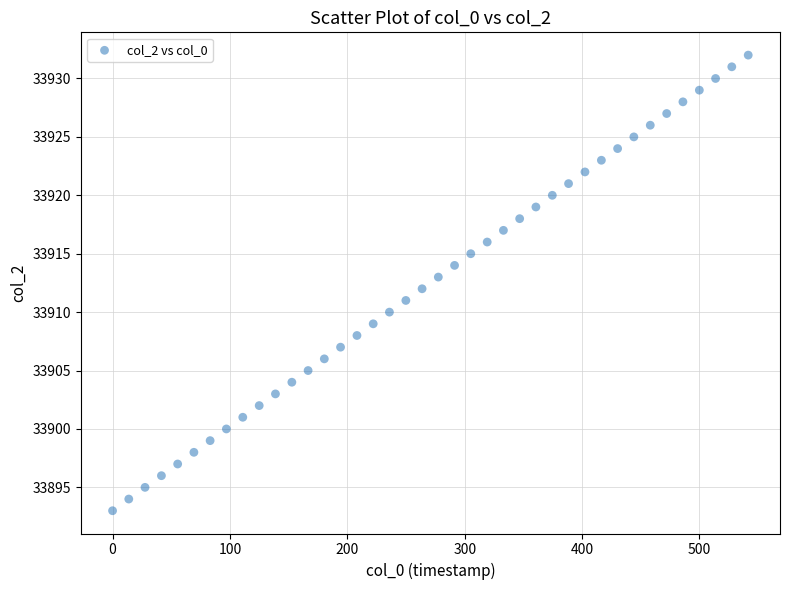

What is the range of Y values (max minus min)?

39